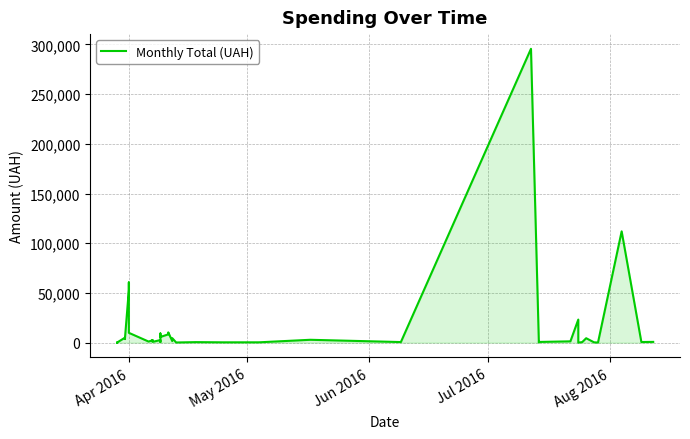

What is the value of the 3rd point from the left?

97.8